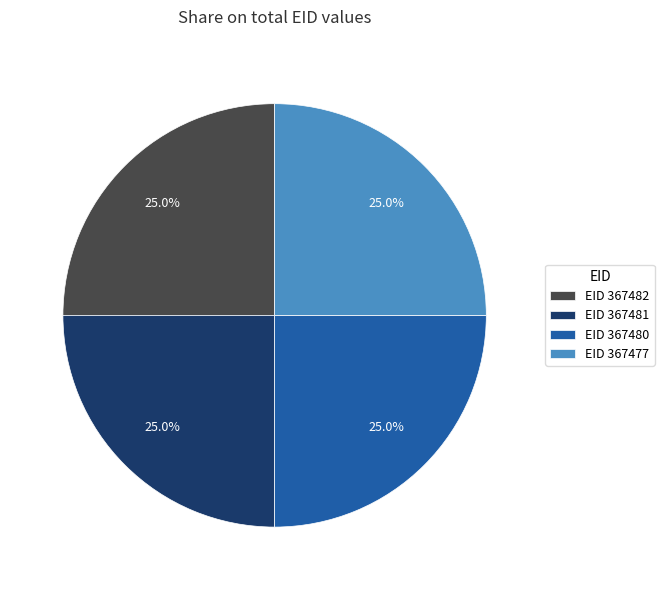

Combined, what portion of the pie is EID 367480 and EID 367482?

50.0%